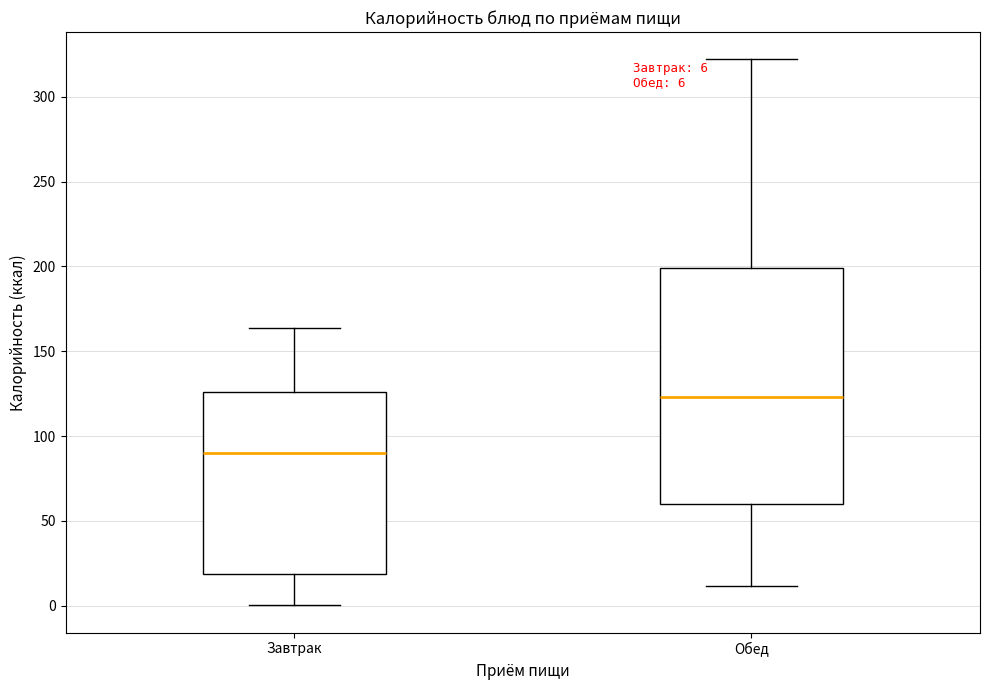

Which box's median line is the highest?

Обед